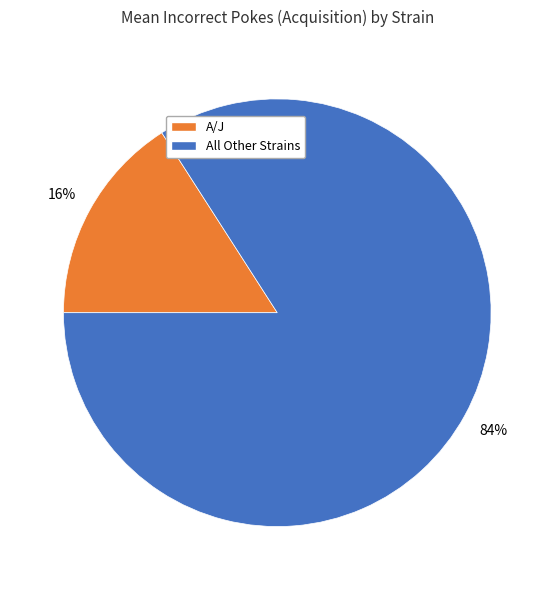

To the nearest percent, what is the difference between the largest and smallest slice percentages?

68%